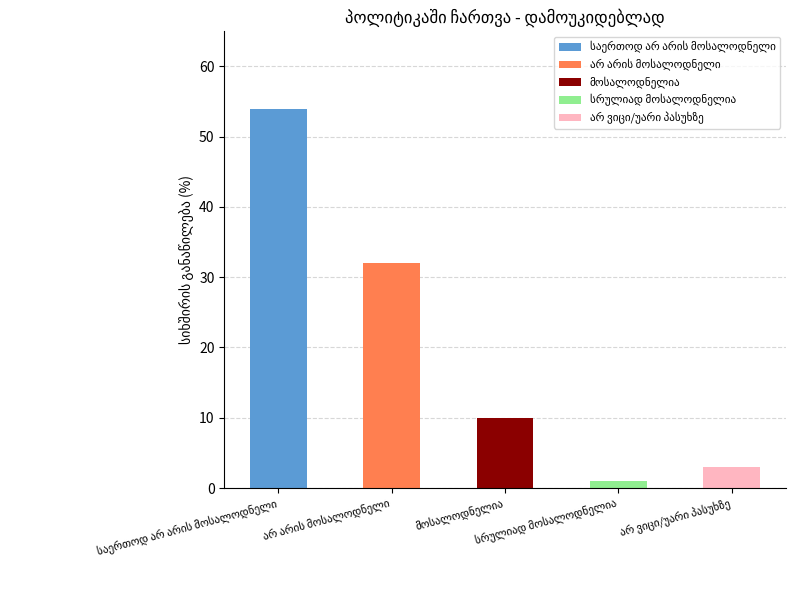

What is the difference between the maximum and minimum values?

53